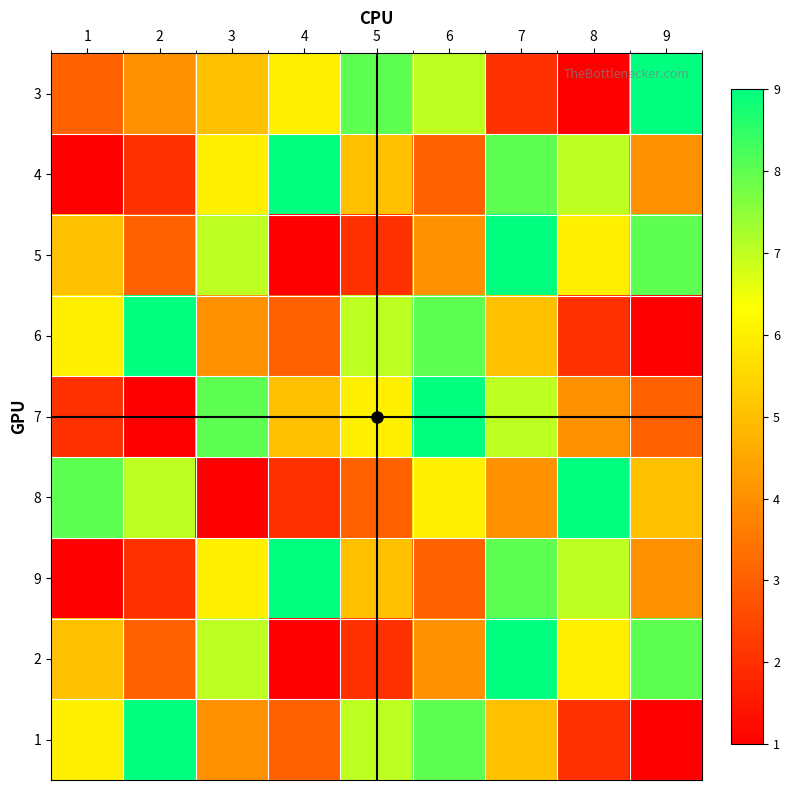

Reading left to right, what are all the values shown in this chart?

3: 1=3	2=4	3=5	4=6	5=8	6=7	7=2	8=1	9=9
4: 1=1	2=2	3=6	4=9	5=5	6=3	7=8	8=7	9=4
5: 1=5	2=3	3=7	4=1	5=2	6=4	7=9	8=6	9=8
6: 1=6	2=9	3=4	4=3	5=7	6=8	7=5	8=2	9=1
7: 1=2	2=1	3=8	4=5	5=6	6=9	7=7	8=4	9=3
8: 1=8	2=7	3=1	4=2	5=3	6=6	7=4	8=9	9=5
9: 1=1	2=2	3=6	4=9	5=5	6=3	7=8	8=7	9=4
2: 1=5	2=3	3=7	4=1	5=2	6=4	7=9	8=6	9=8
1: 1=6	2=9	3=4	4=3	5=7	6=8	7=5	8=2	9=1